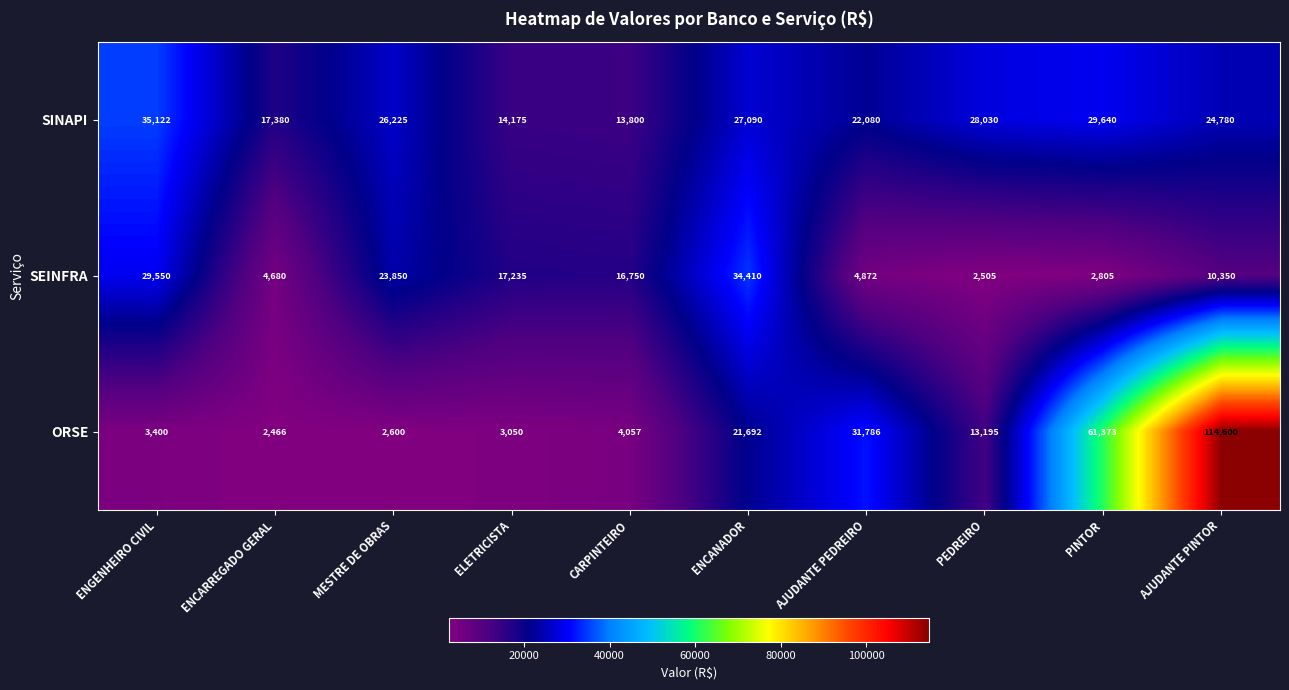

What is the difference between the highest and lowest values at CARPINTEIRO?

12693